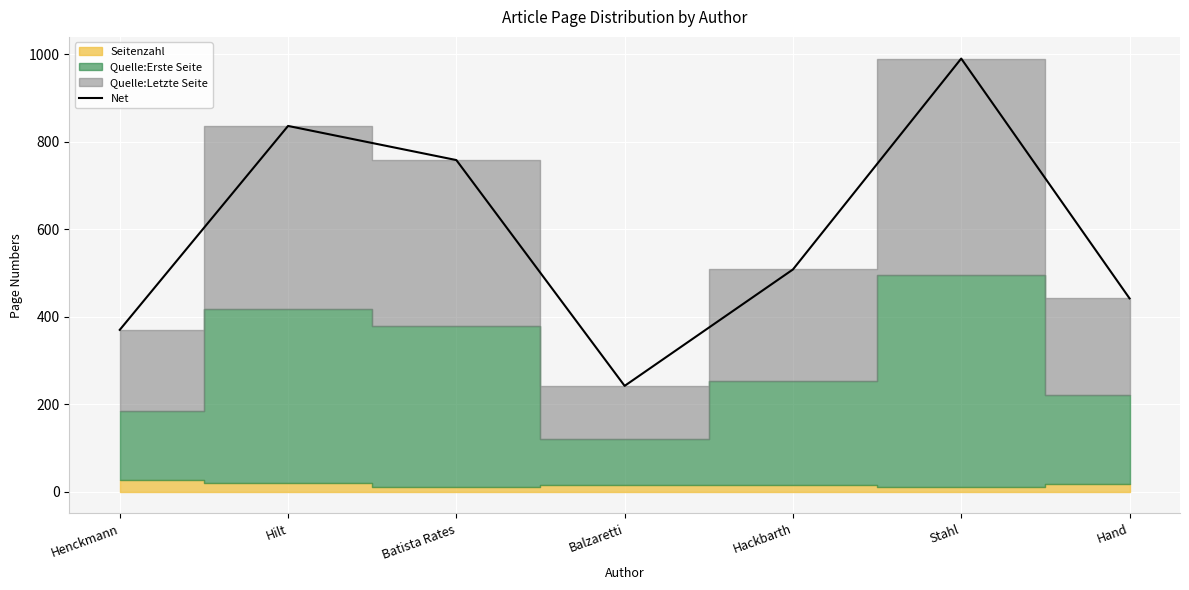

How many values exceed 508?

3